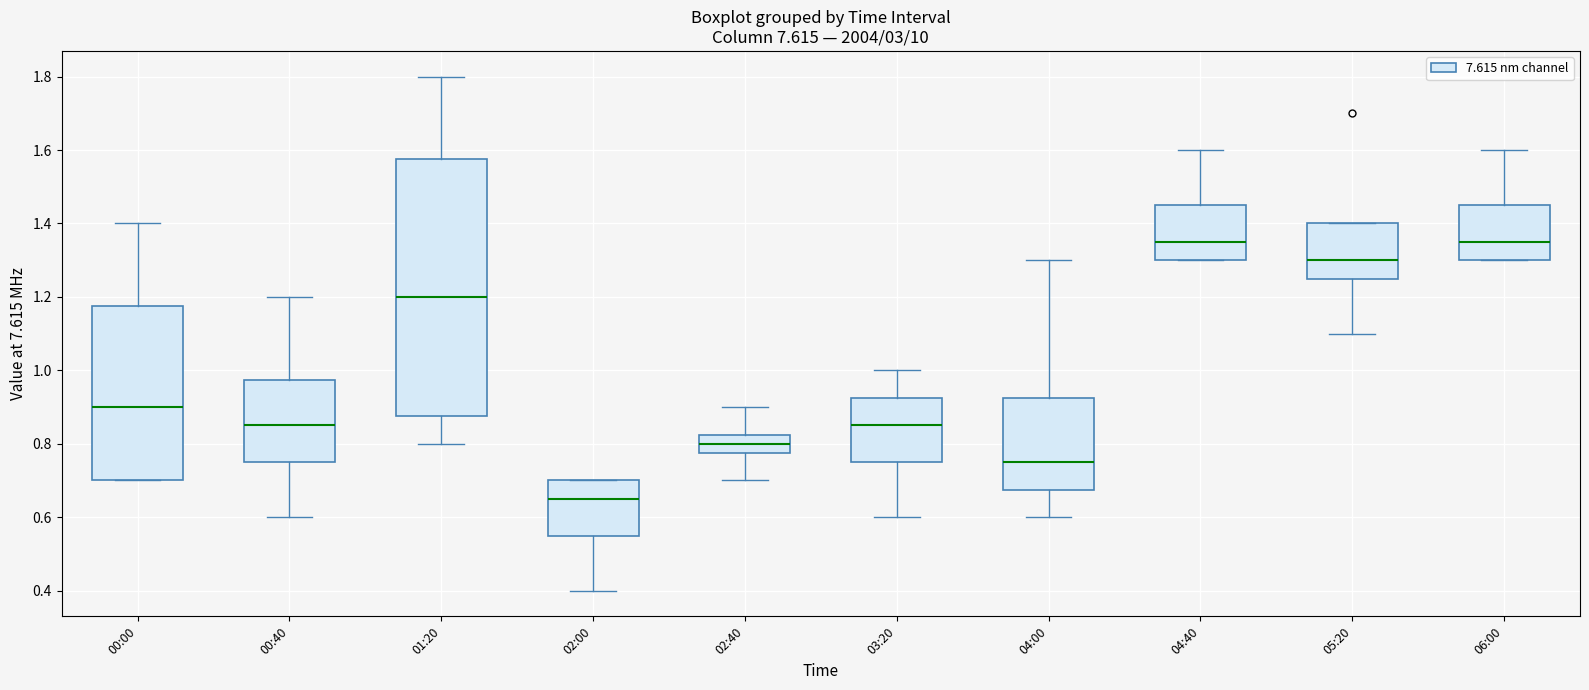

Which box's median line is the lowest?

02:00